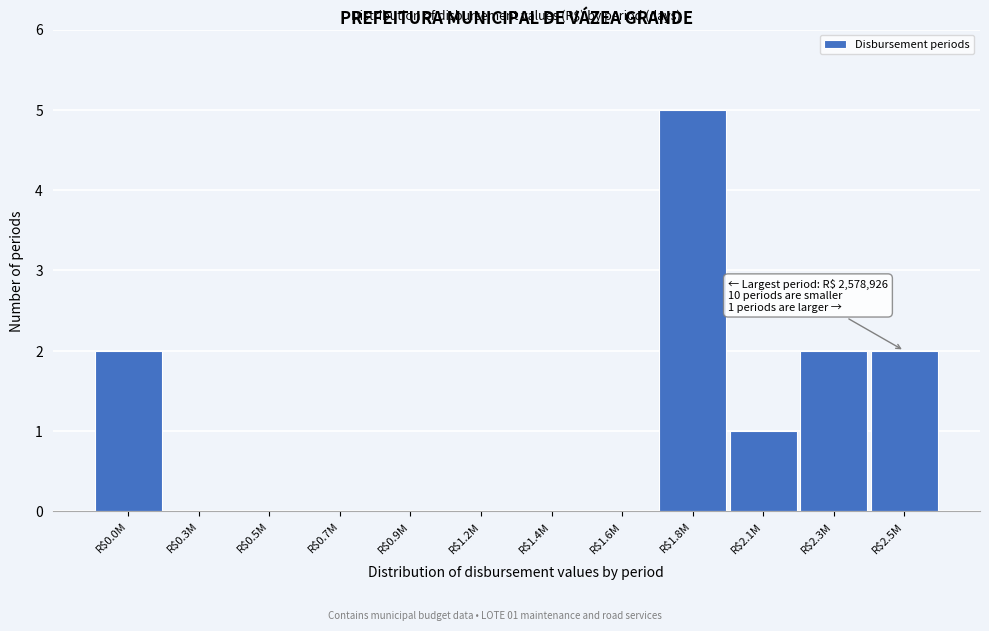

At which category does the chart reach its peak across all series?

R$1.8M